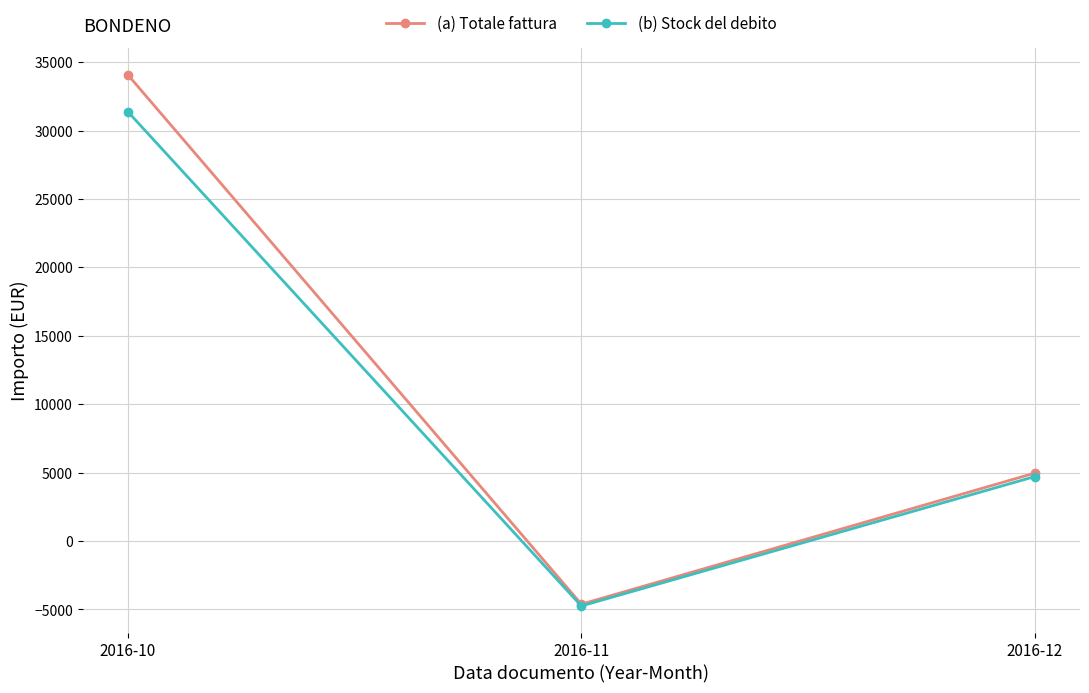

Rank the series by their average value, from highest to lowest.

(a) Totale fattura, (b) Stock del debito